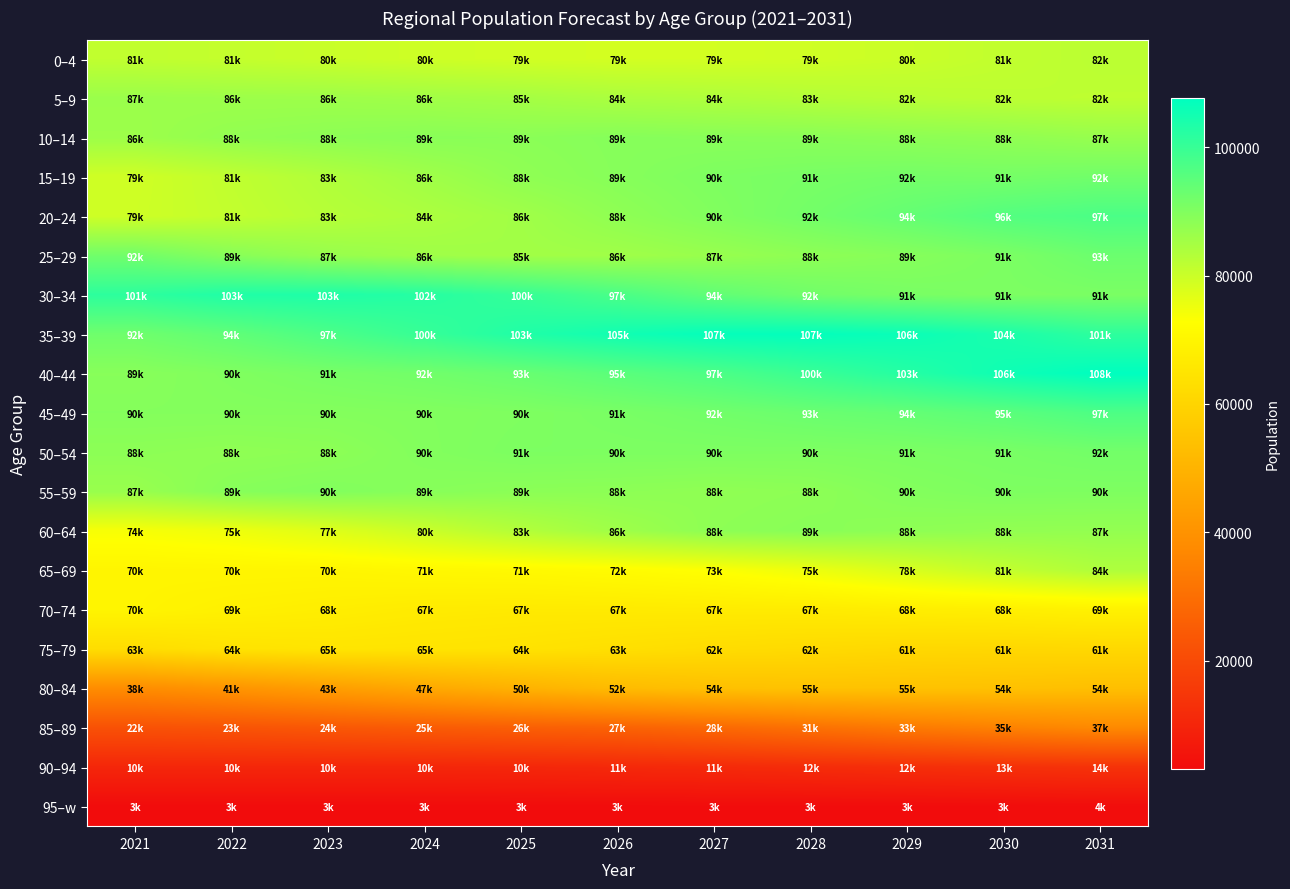

Which category has the highest value across all series?

2031